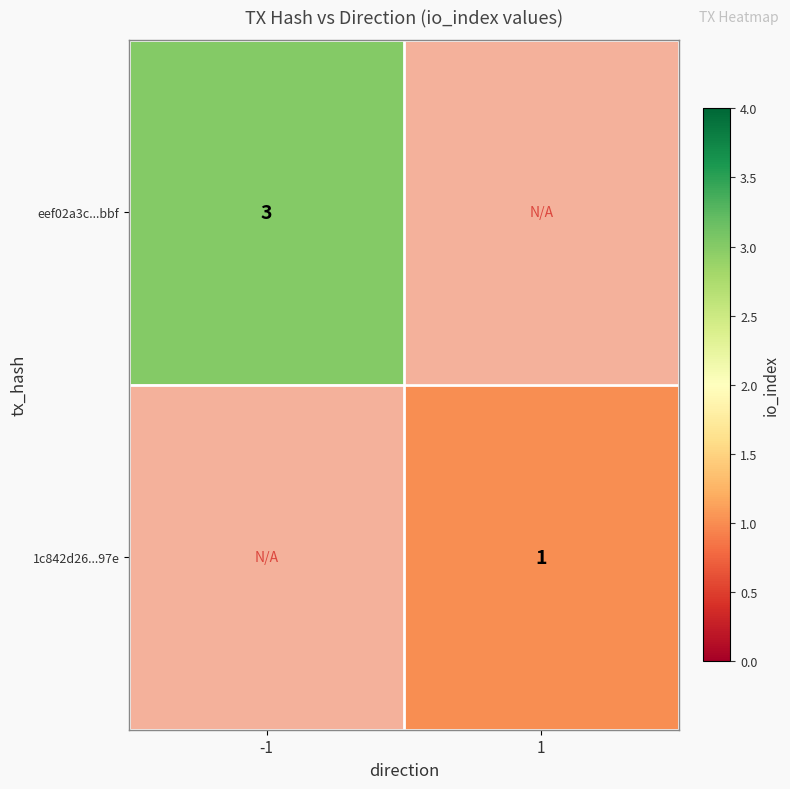

True or false: eef02a3c...bbf has a value of 1 at -1.

False